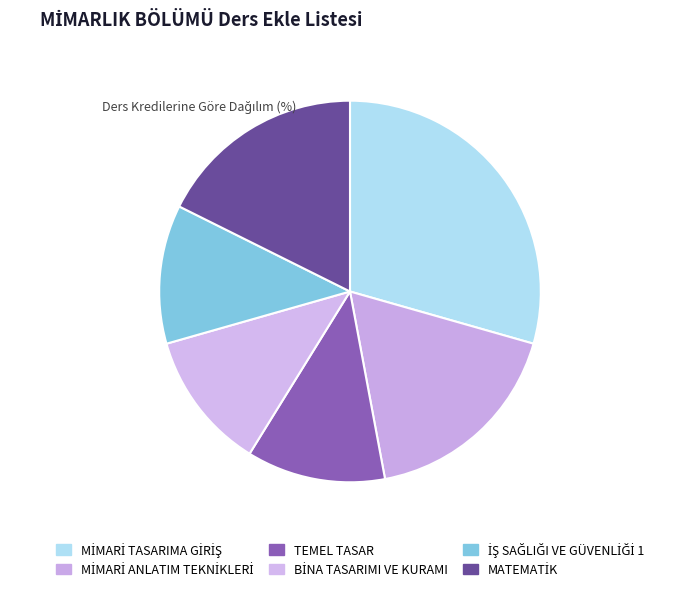

Which has a higher value, MİMARİ ANLATIM TEKNİKLERİ or BİNA TASARIMI VE KURAMI?

MİMARİ ANLATIM TEKNİKLERİ